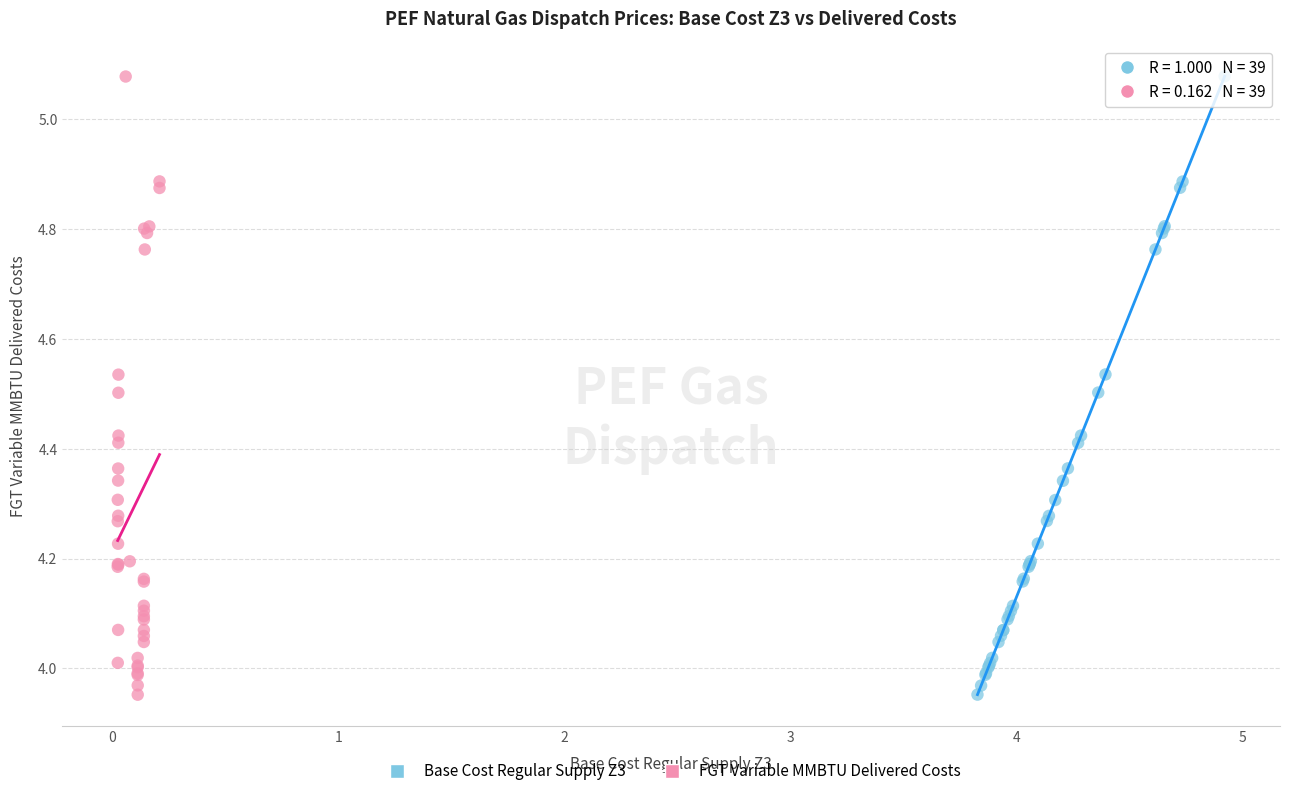

Which series has the largest Y range (max minus min)?

Base Cost Regular Supply Z3